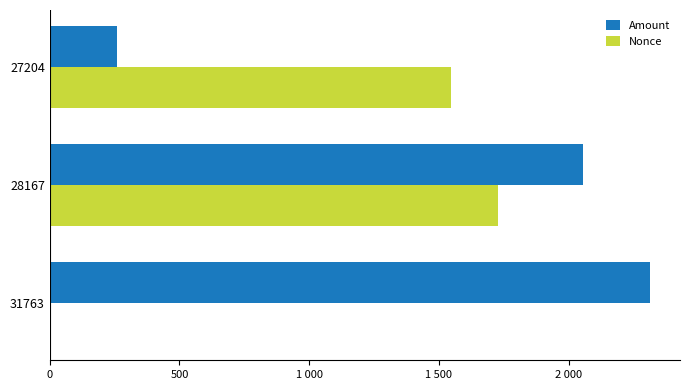

What is the difference between the maximum and minimum values in the Amount series?

2054.8